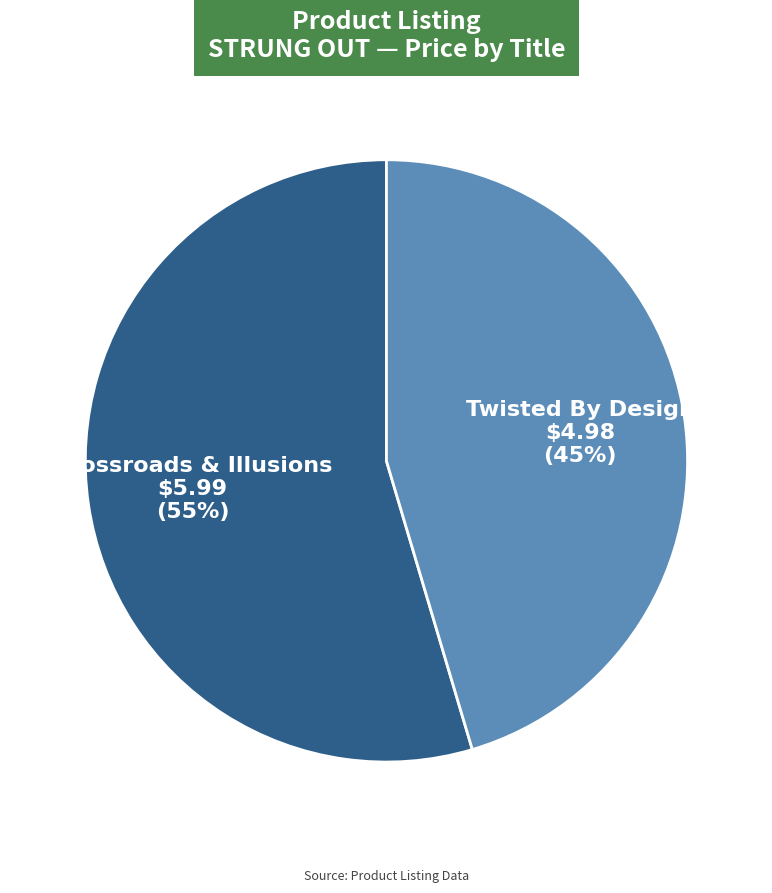

Is there a majority slice in this chart?

Yes